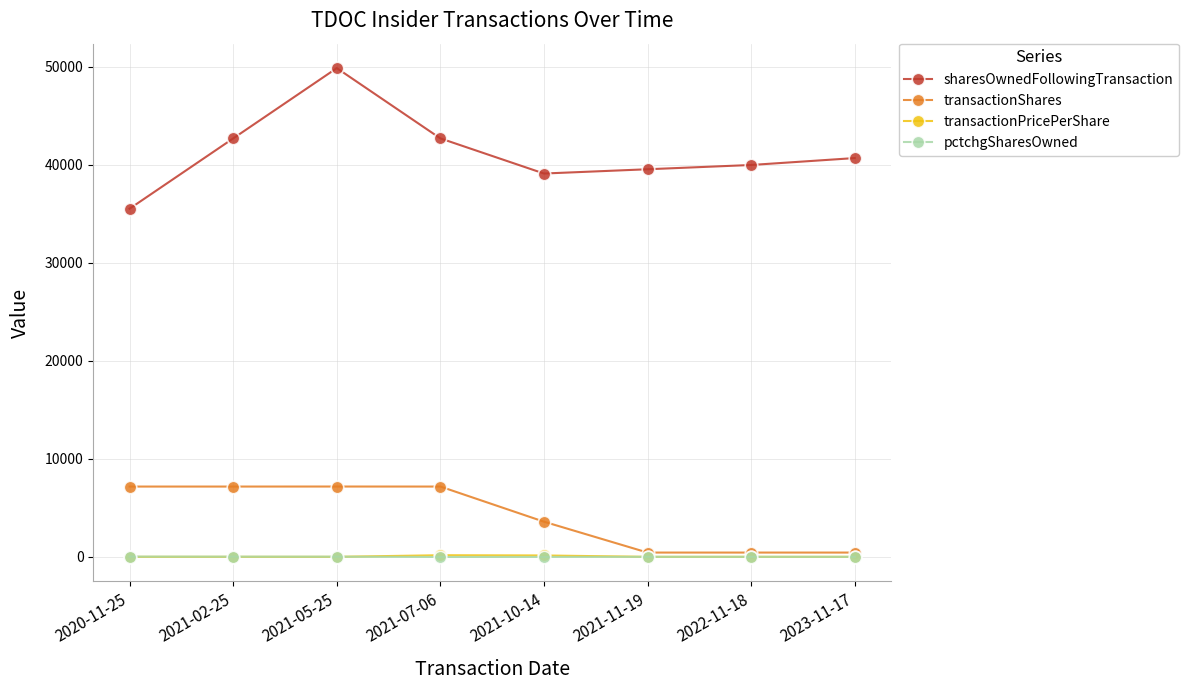

Does the chart have visible grid lines?

Yes